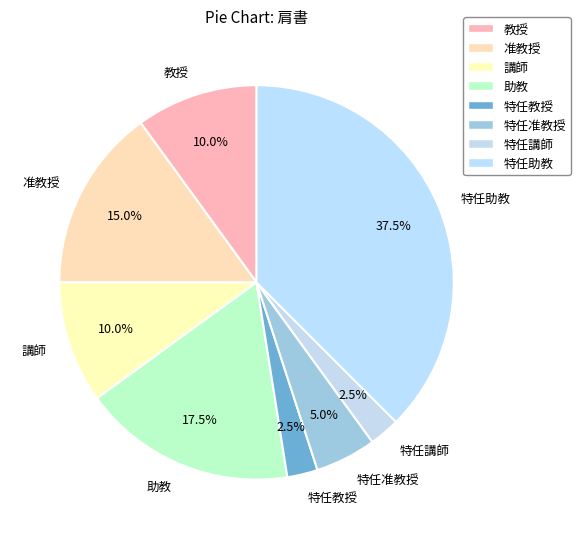

Approximately how many times larger is the value at 講師 compared to 助教?

0.6